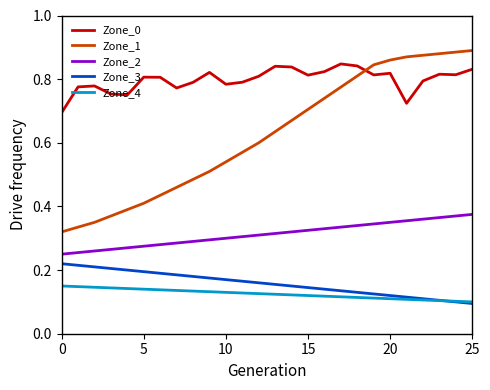

True or false: Zone_4 and Zone_2 cross at least once.

False